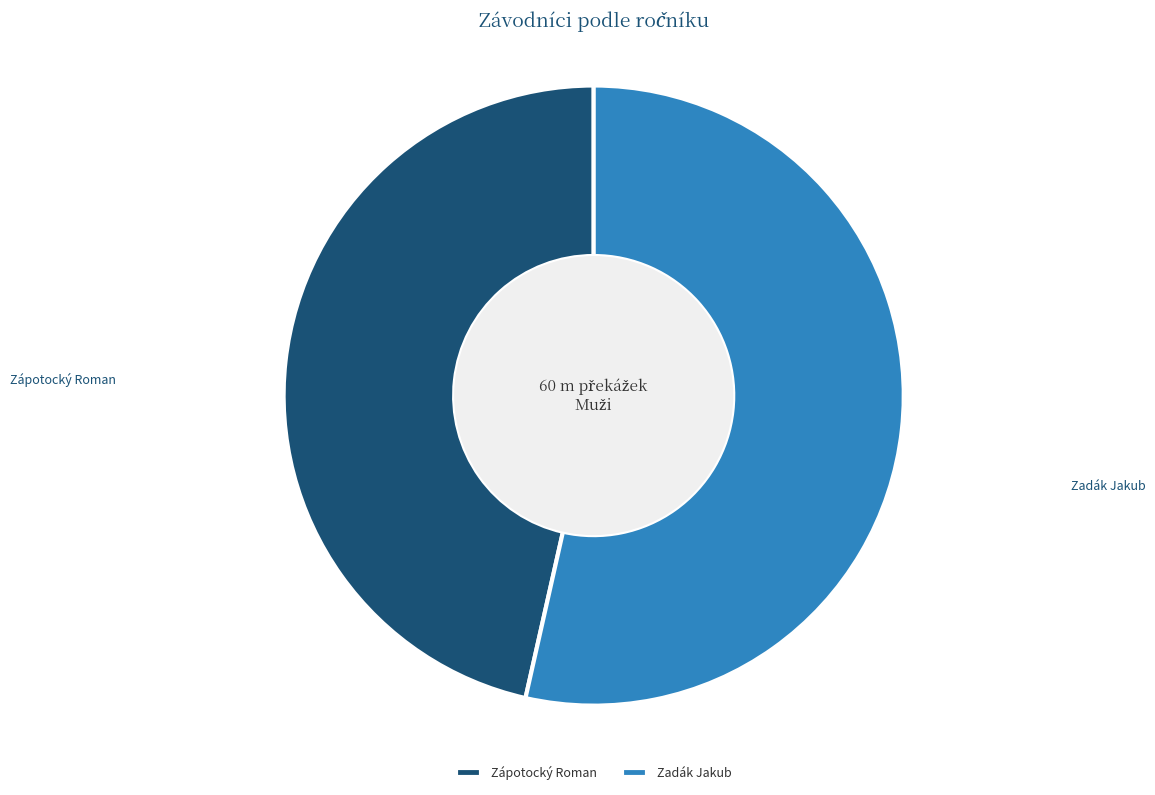

Count the number of slices in the pie.

2